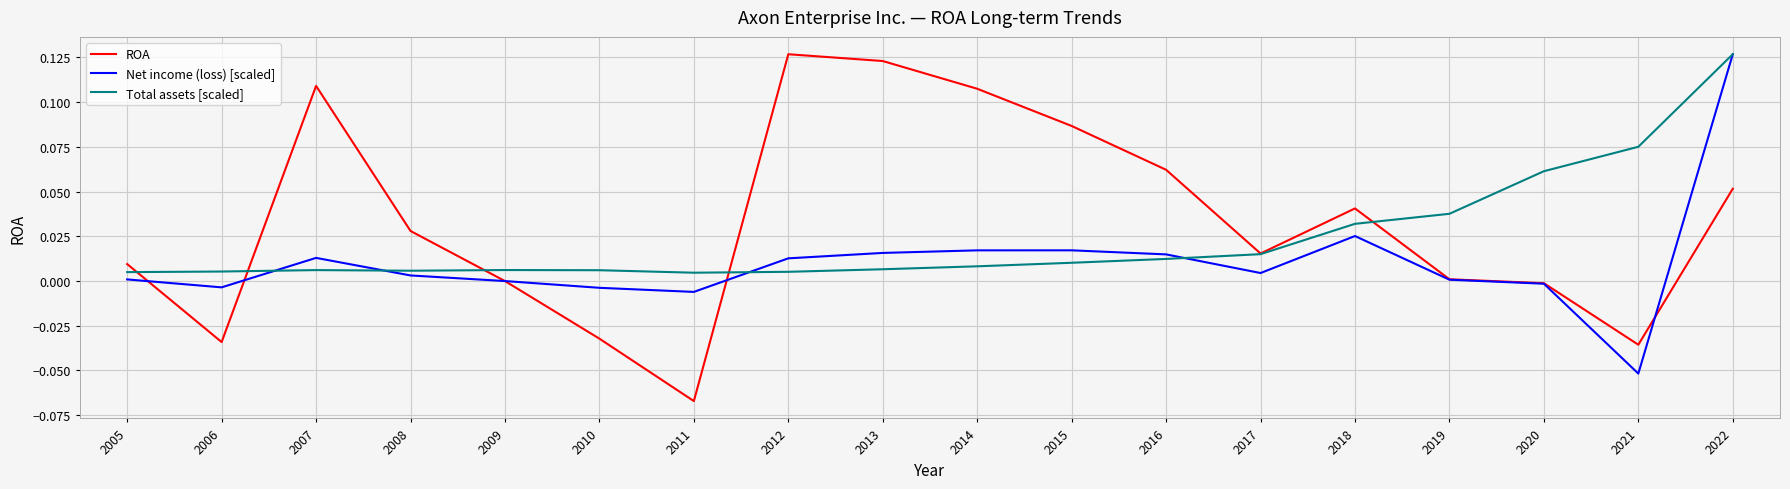

At how many categories does at least one series exceed 0?

18